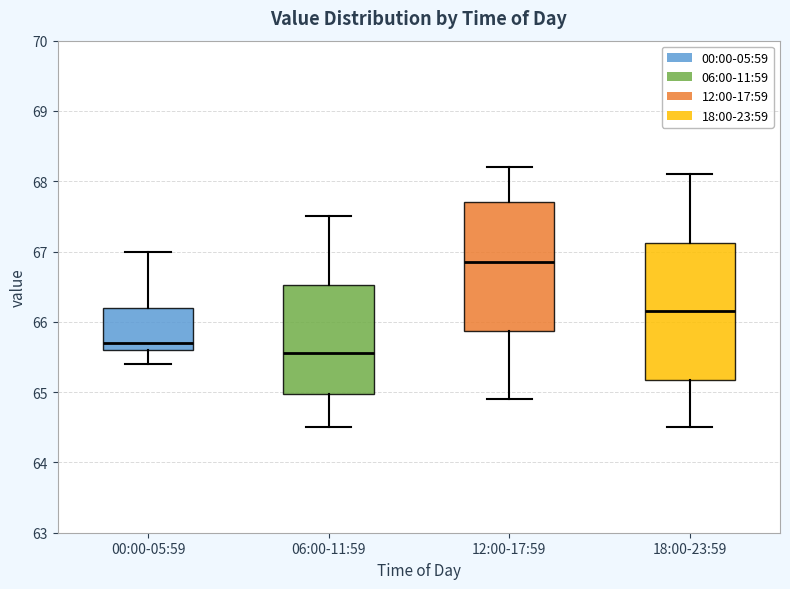

Reading left to right, read every box against the y-axis: the position of its median line, the range the box covers, and the ends of its whiskers. The values are not printed on the chart, so give them approximately, as read against the axis.

00:00-05:59: median 65.7, box 65.6 to 66.2, whiskers 65.4 to 67.0
06:00-11:59: median 65.6, box 65.0 to 66.5, whiskers 64.5 to 67.5
12:00-17:59: median 66.9, box 65.9 to 67.7, whiskers 64.9 to 68.2
18:00-23:59: median 66.2, box 65.2 to 67.1, whiskers 64.5 to 68.1